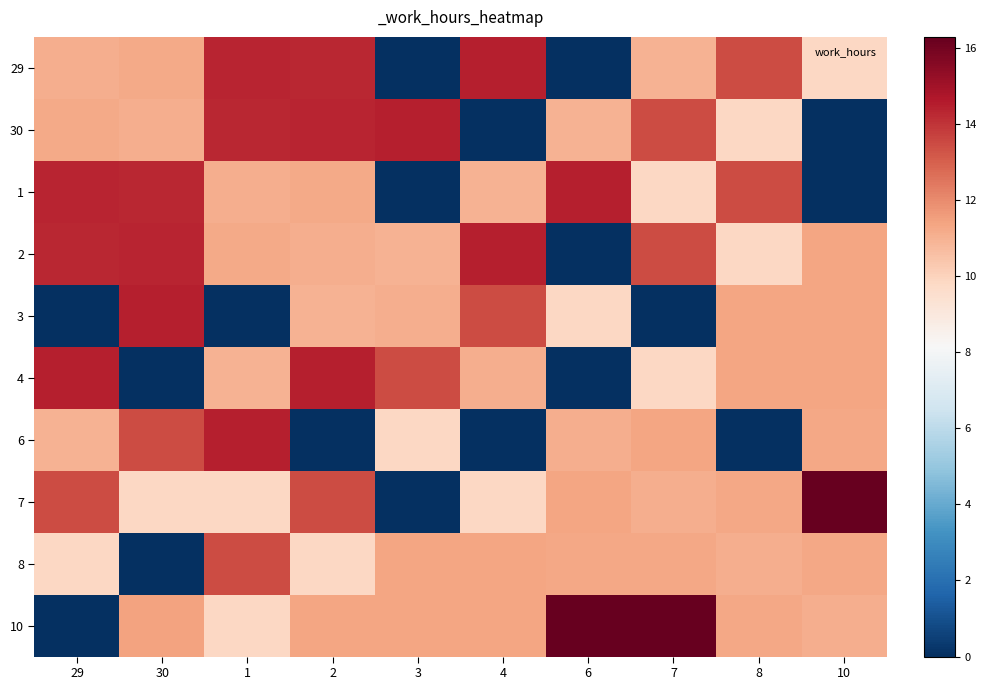

At how many categories does at least one series exceed 1?

10